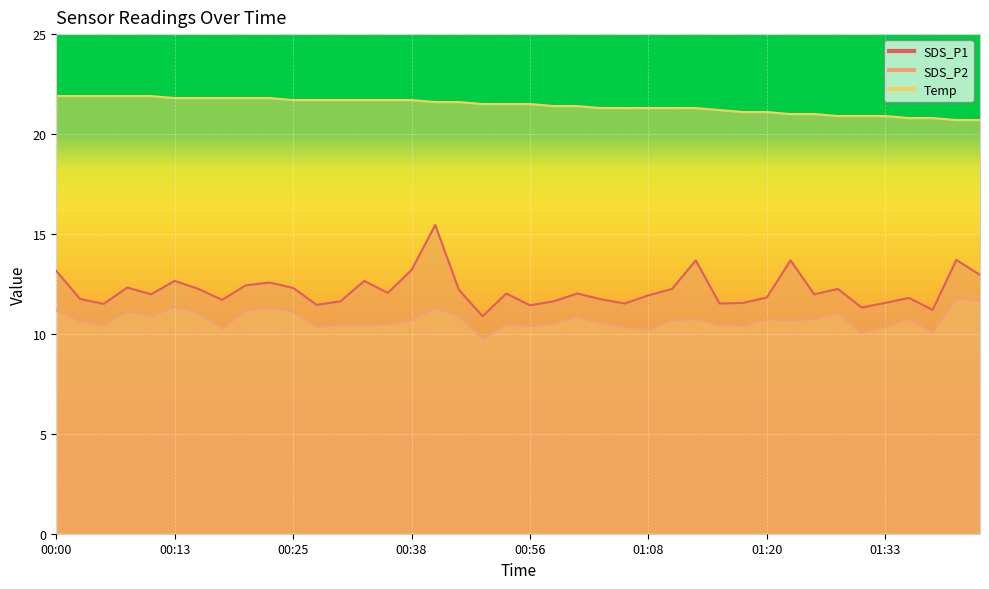

At how many categories does at least one series exceed 14?

40